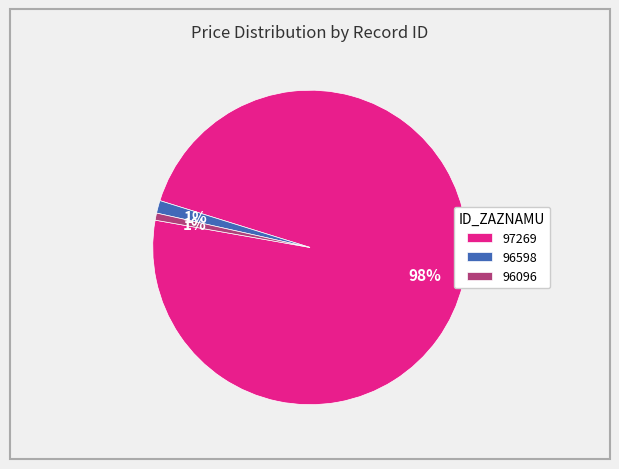

Combined, do 96598 and 97269 account for over 50%?

Yes